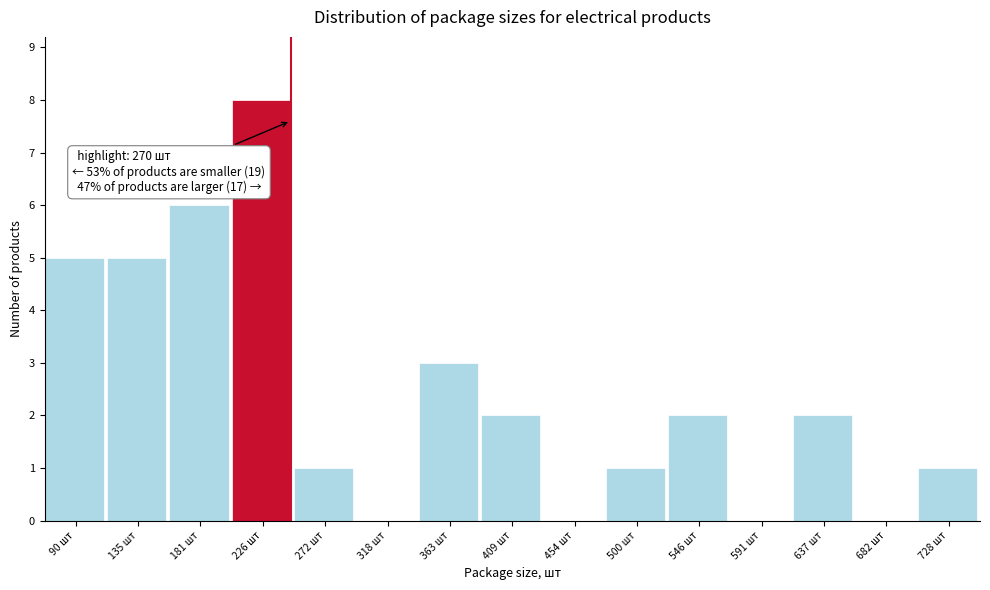

Reading left to right, list all the values displayed in this chart.

90 шт=5	135 шт=5	181 шт=6	226 шт=8	272 шт=1	318 шт=0	363 шт=3	409 шт=2	454 шт=0	500 шт=1	546 шт=2	591 шт=0	637 шт=2	682 шт=0	728 шт=1